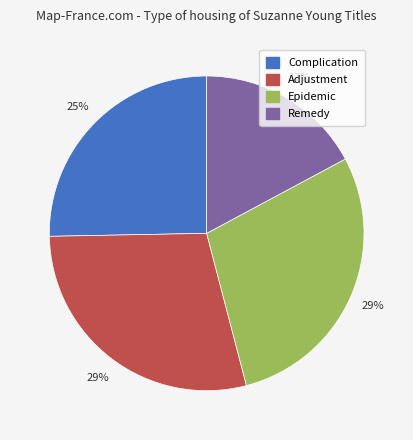

To the nearest percent, what percentage of the pie is Adjustment?

29%